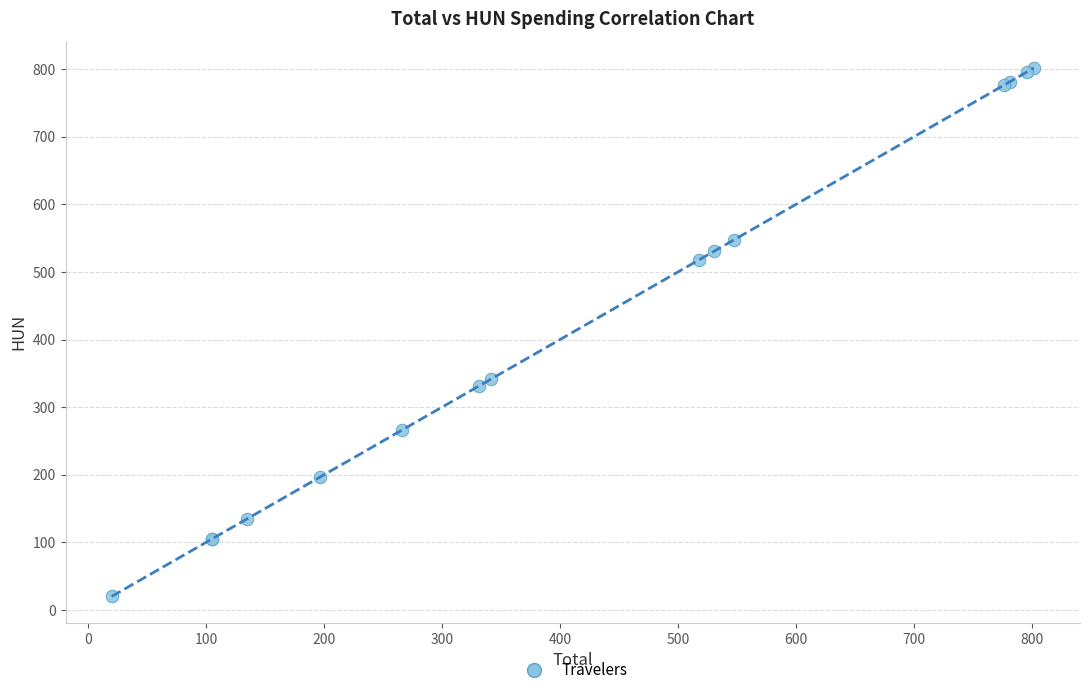

What Y value in the scatter plot is closest to 410?

341.7